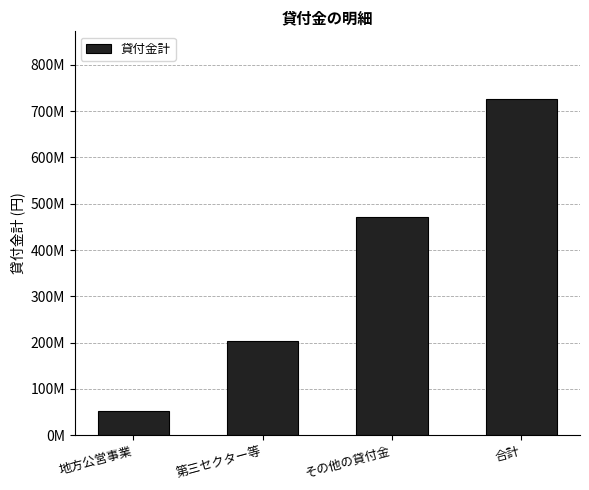

Reading left to right, what are all the values shown in this chart?

52142320	203987000	471079000	727208320